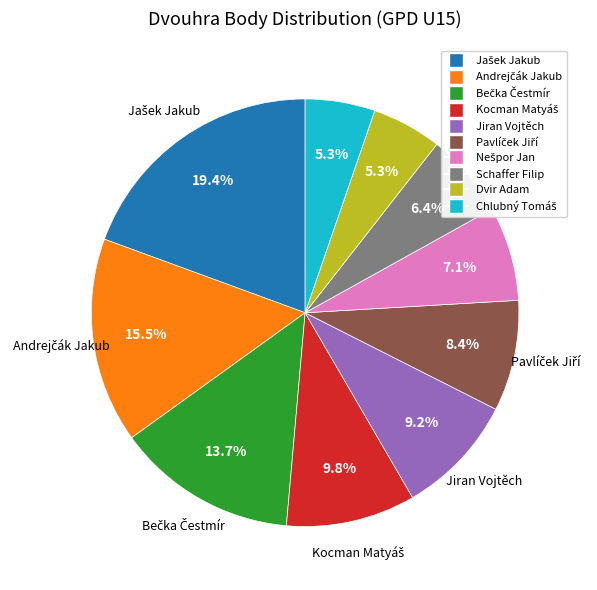

Is there a majority slice in this chart?

No